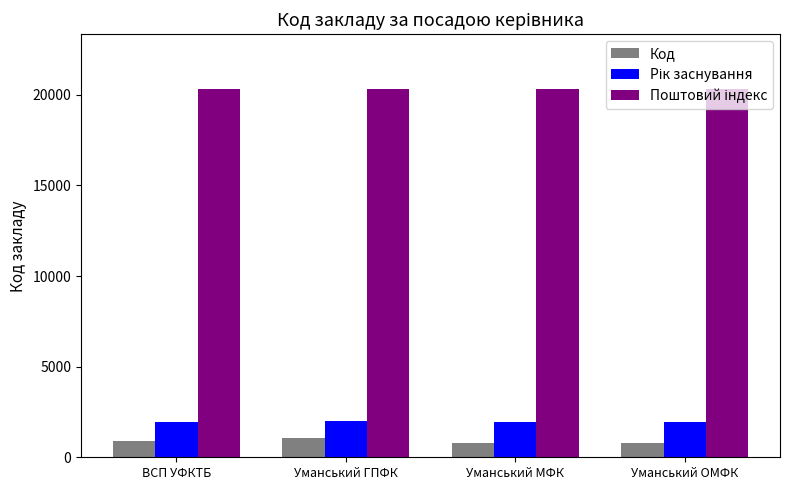

What is the average value of the Код series?

896